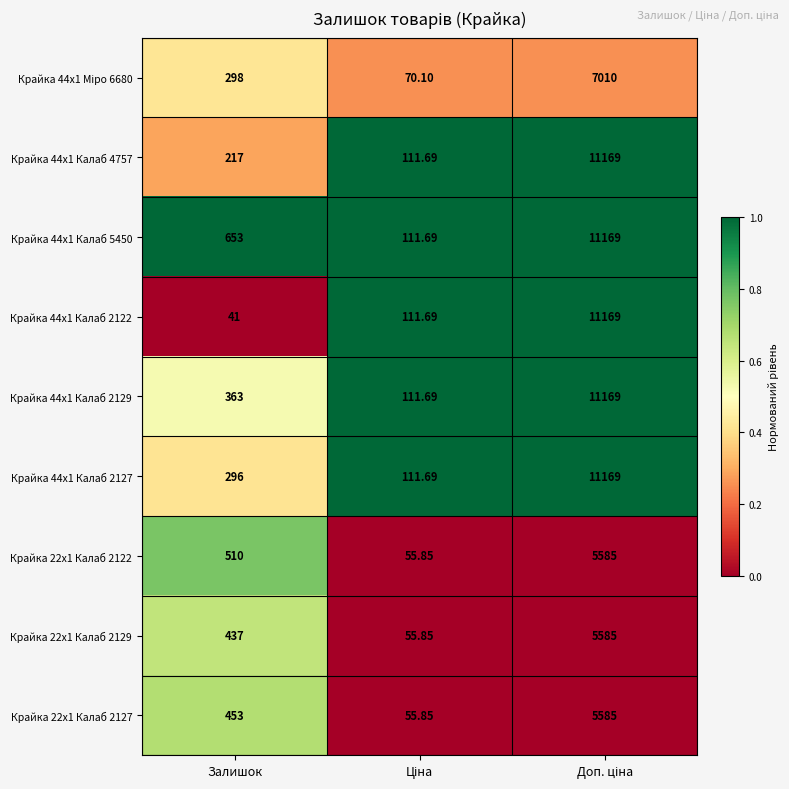

At which category does the chart reach its minimum across all series?

Залишок